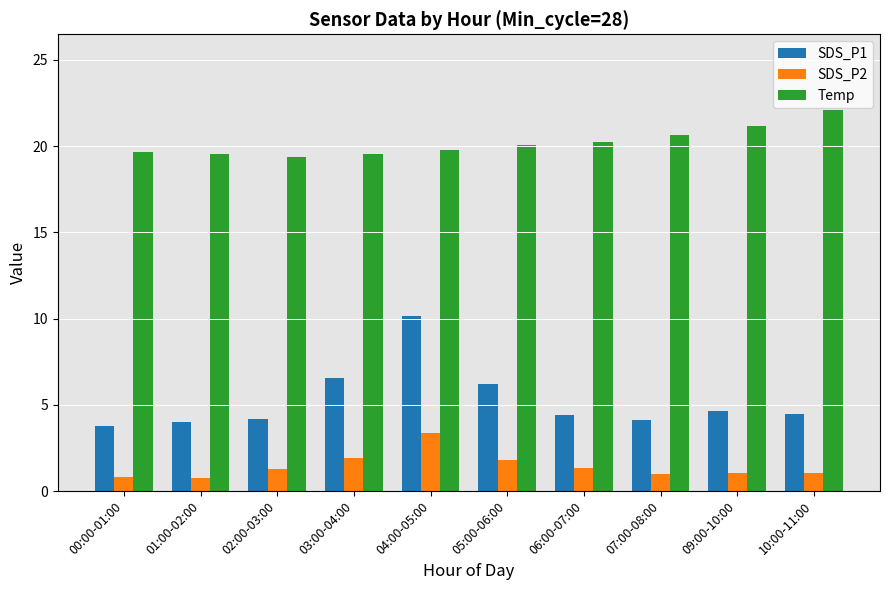

Is it true that Temp equals 31.9 at 02:00-03:00?

False